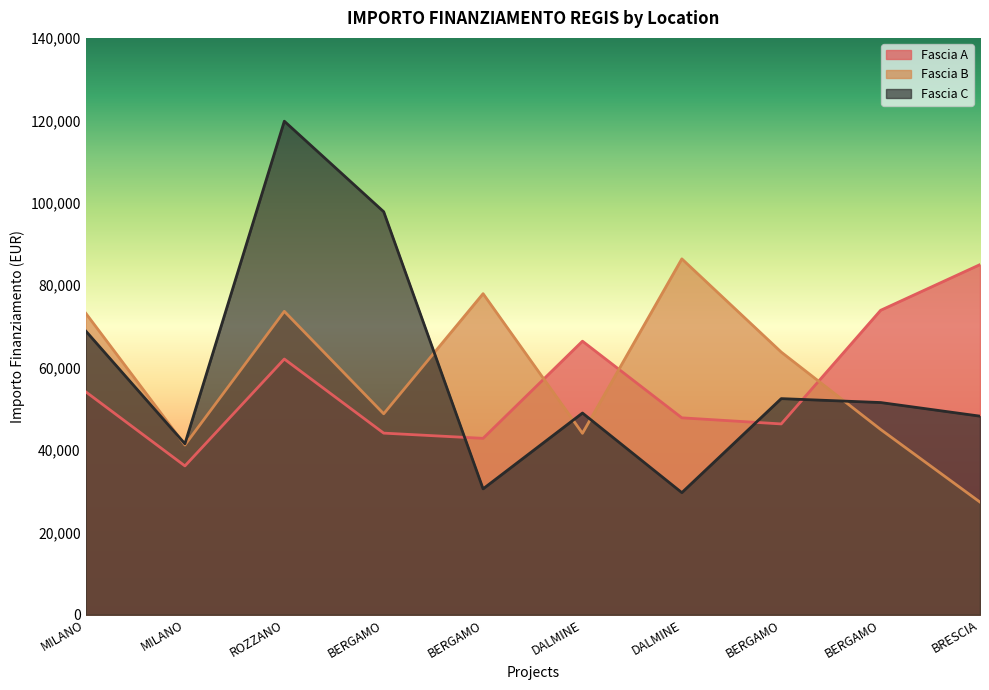

How many lines are shown in the chart?

3